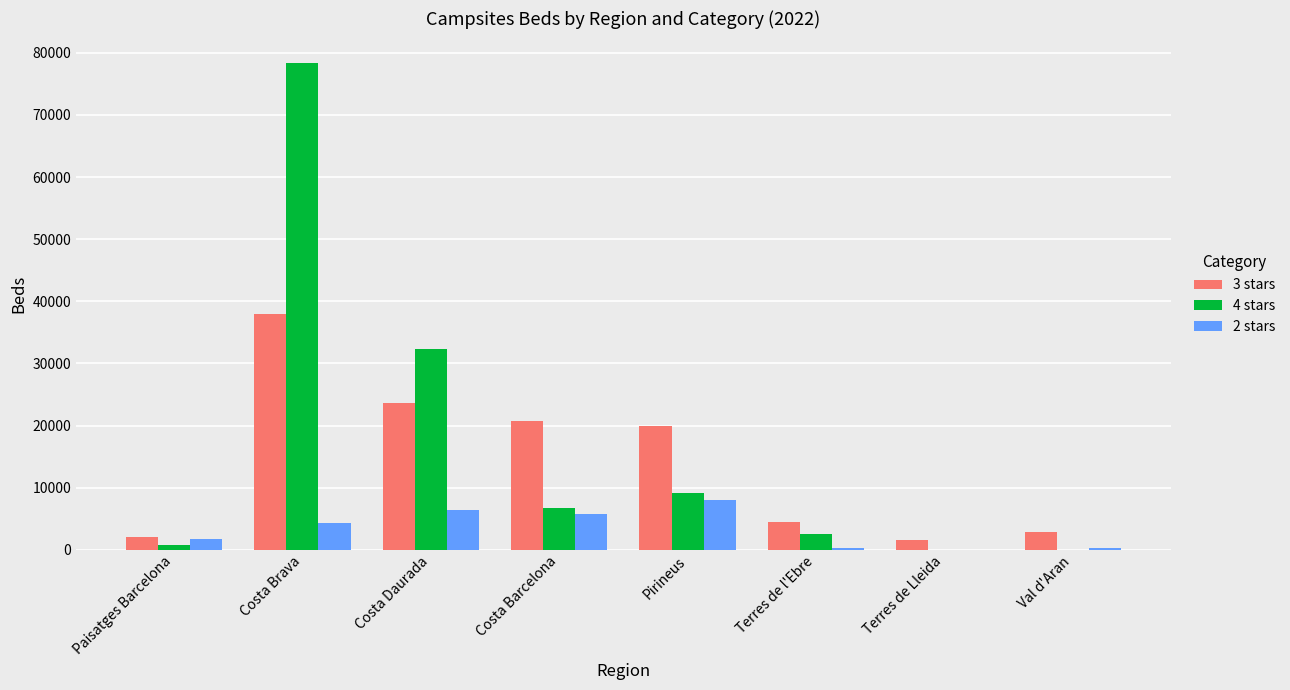

How many groups of bars are there?

8